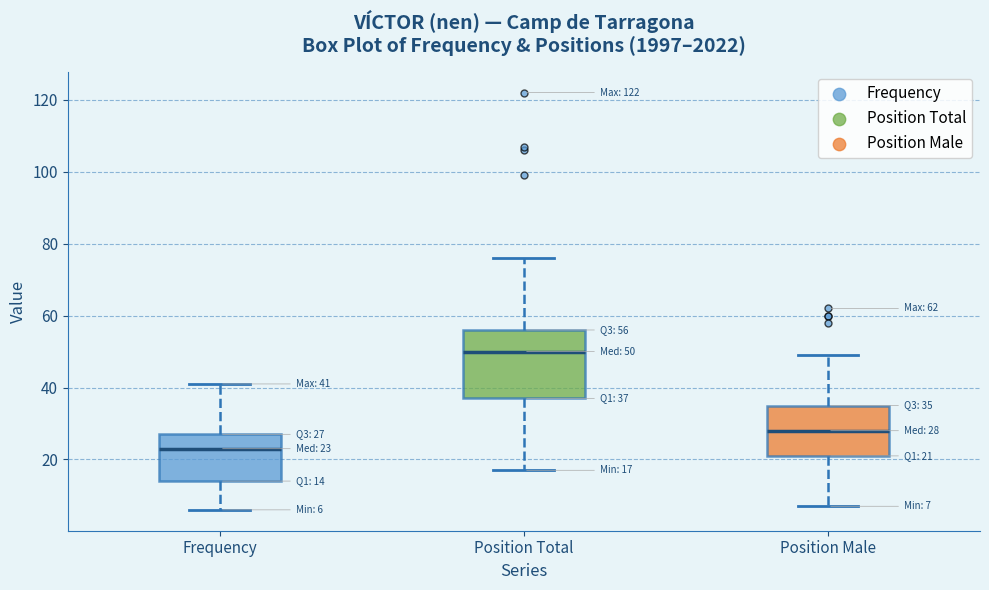

Comparing the boxes themselves (not the whiskers), which one is the tallest?

Position Total